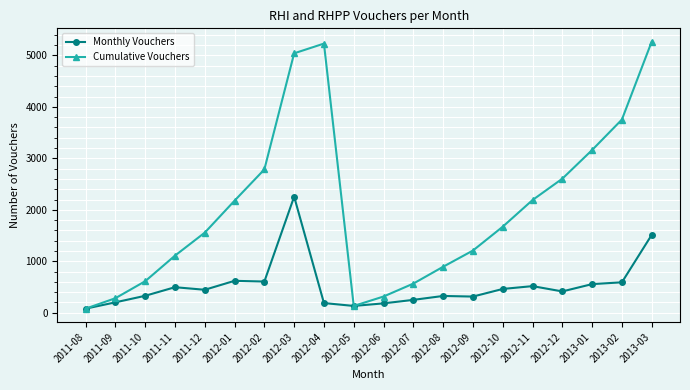

Is the value of Monthly Vouchers at 2012-06 greater than the value of Cumulative Vouchers at 2012-06?

No